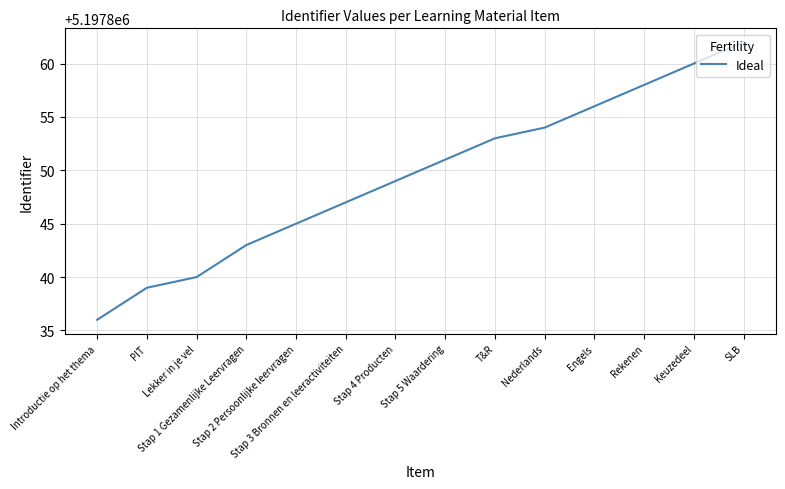

What is the smallest value displayed?

5197836